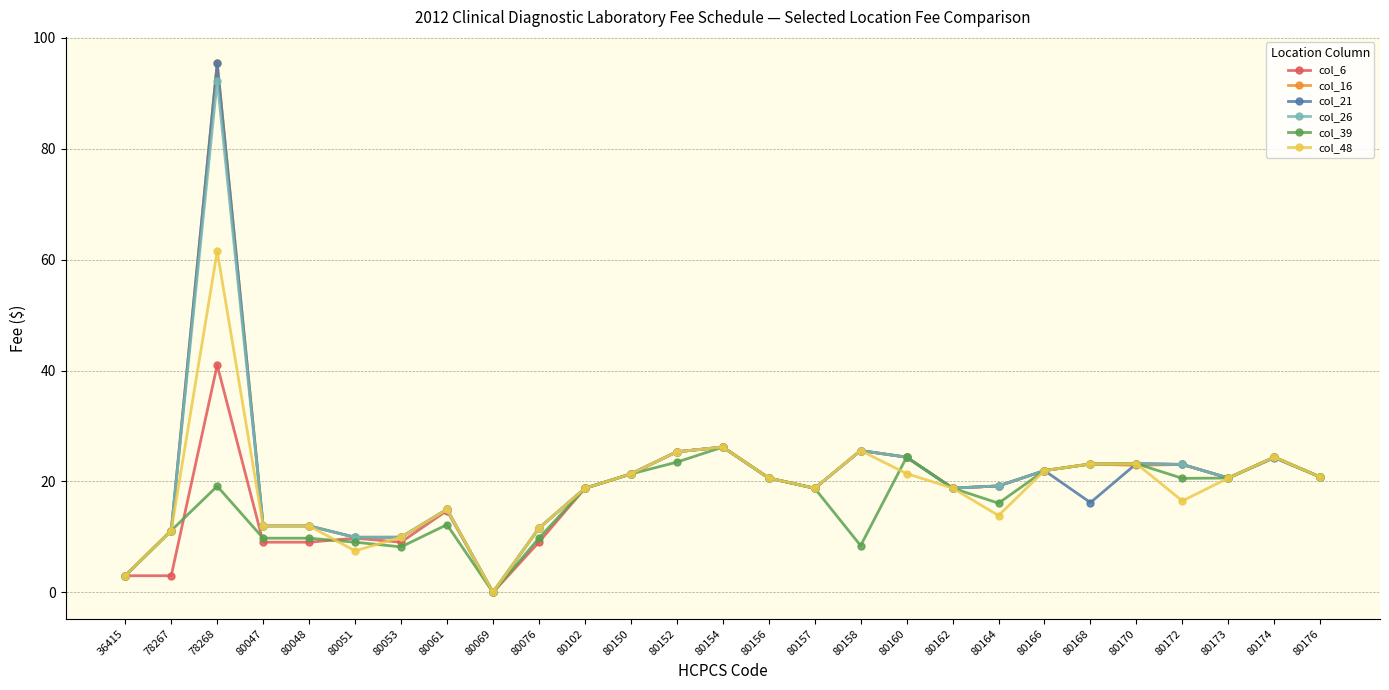

What is the sum of all col_26 values?

552.9